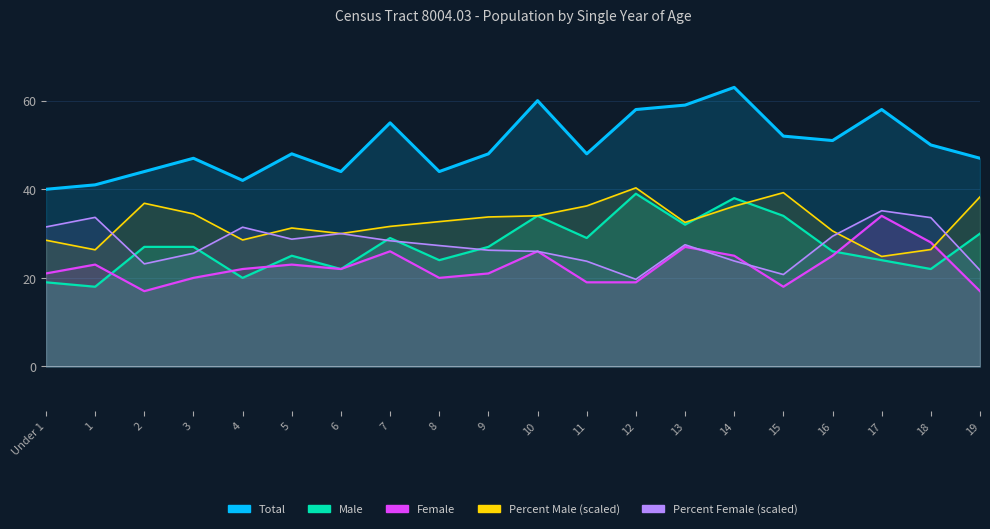

At which label is Percent Female closest to 27?

8